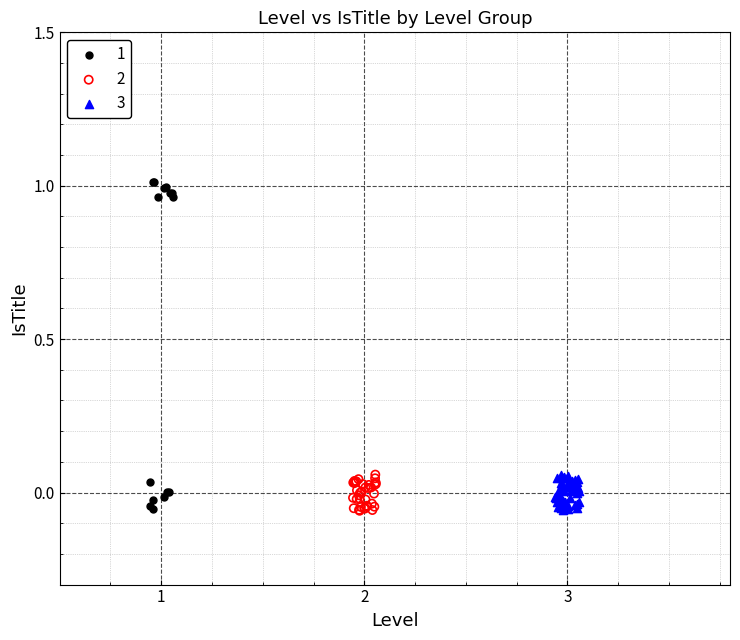

Which series has the widest spread of Y values?

1